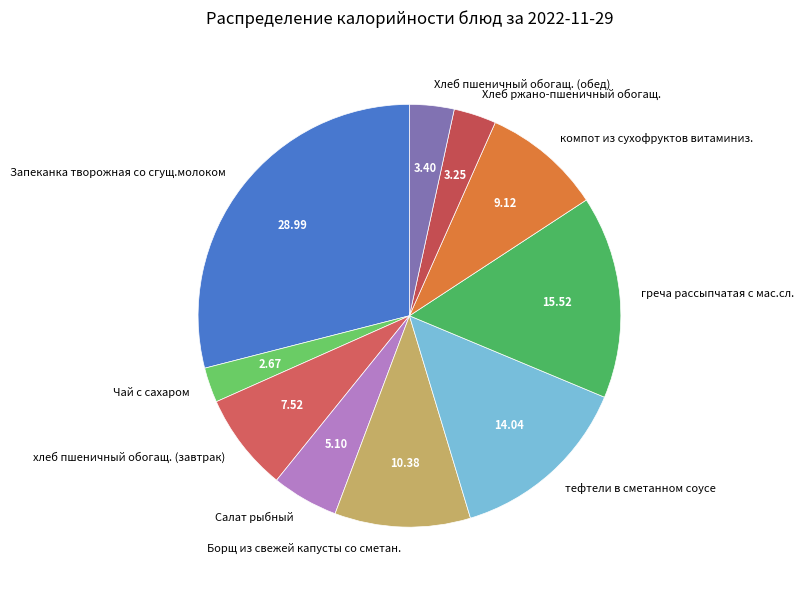

How many segments does this pie chart have?

10